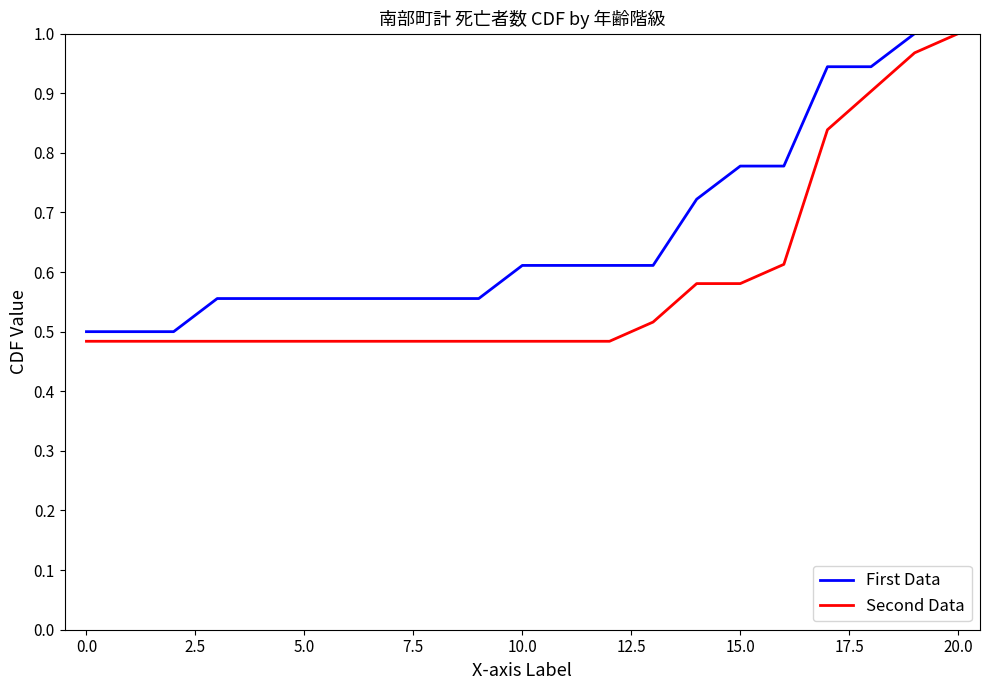

List the series in order of their overall mean, highest first.

First Data, Second Data